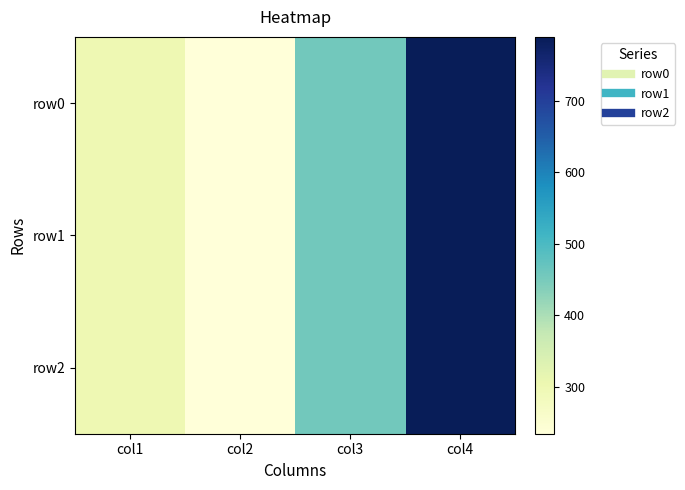

How many series are shown in this chart?

3